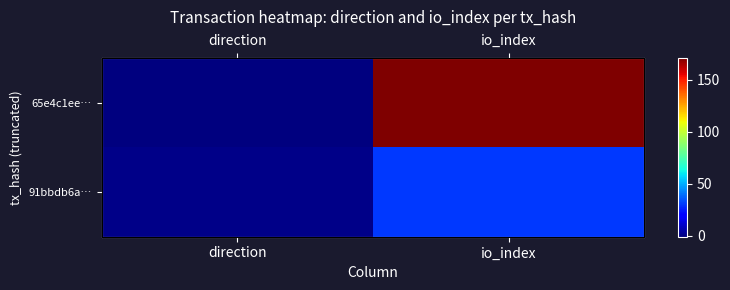

What is the maximum value shown in the chart?

171